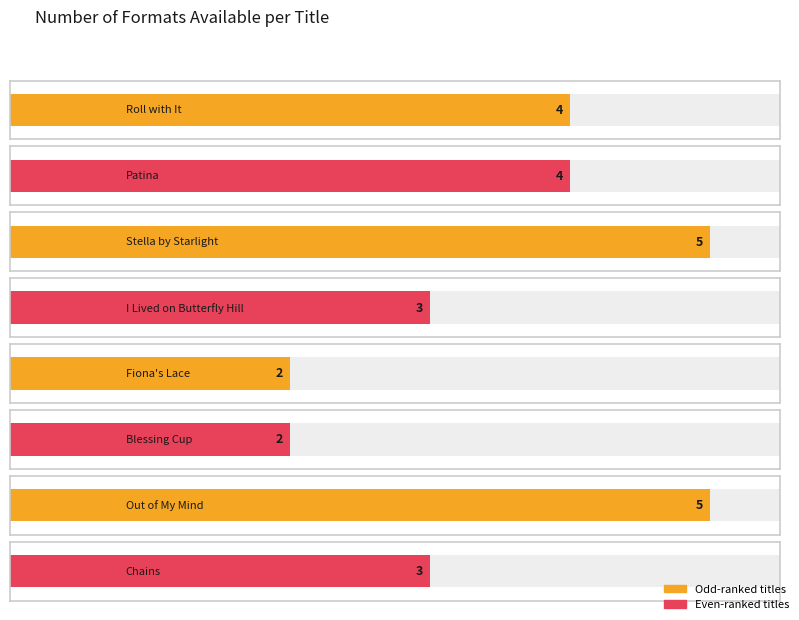

What position from the left is Blessing Cup?

6